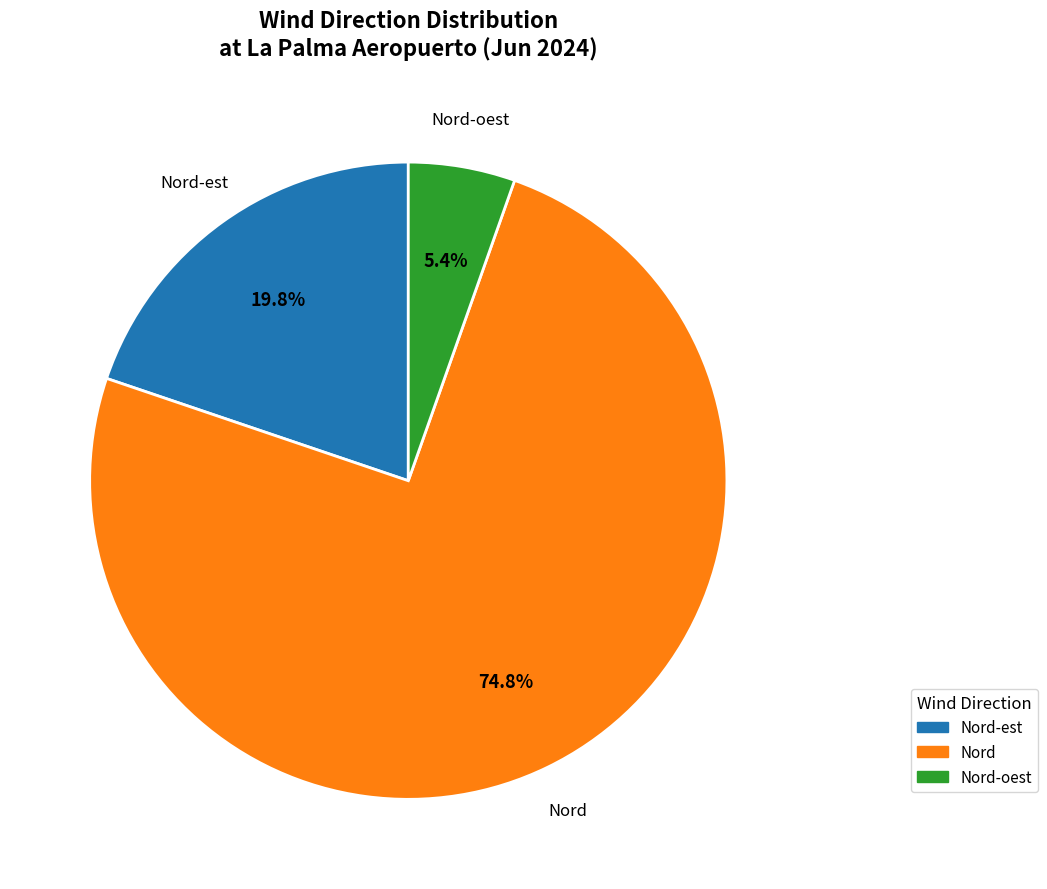

Is there any slice that represents more than half of the pie?

Yes